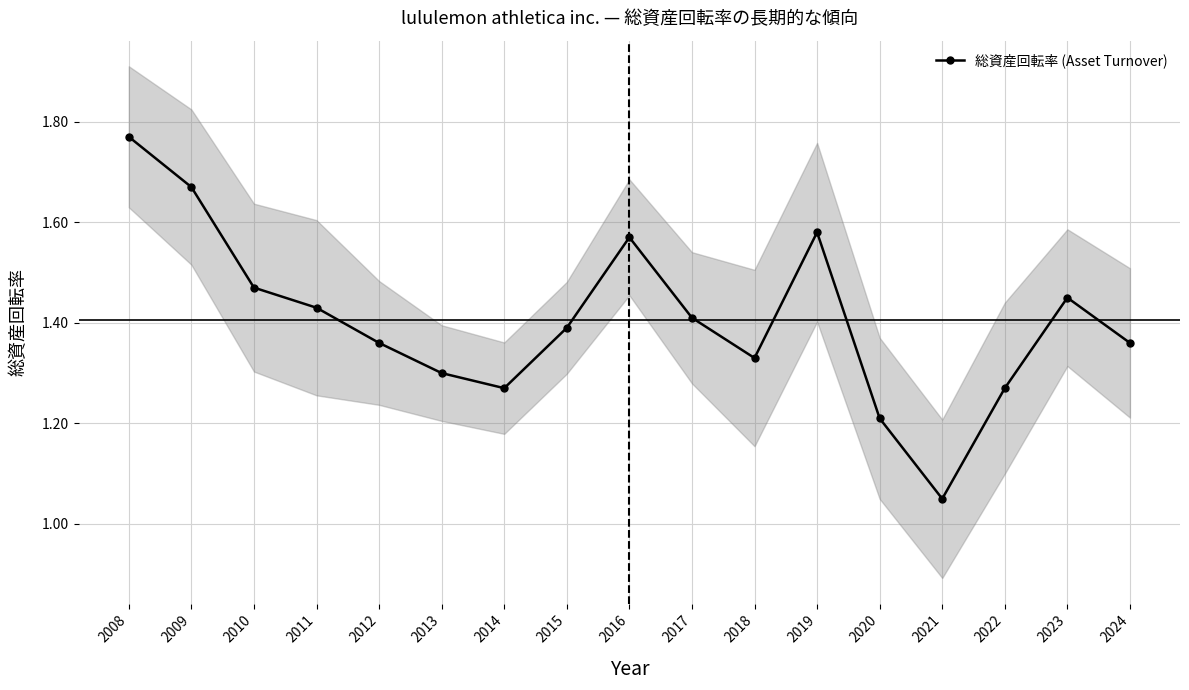

The chart shows a value of 0.4 at 2023. True or false?

False